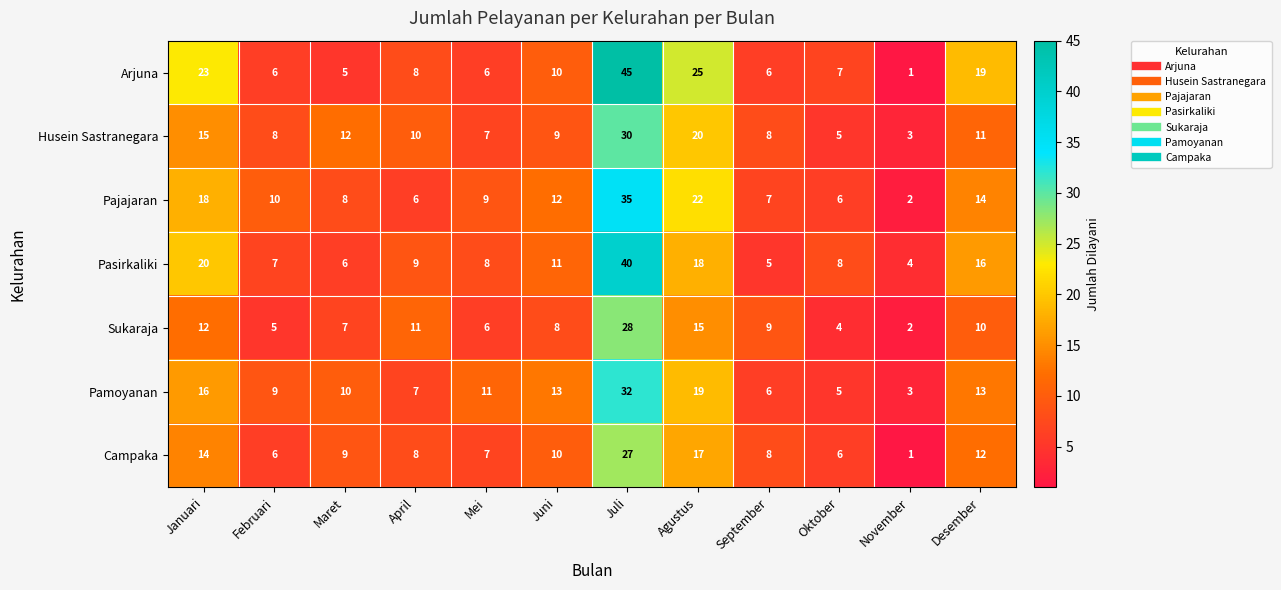

List the series in order of their peak value, lowest first.

Campaka, Sukaraja, Husein Sastranegara, Pamoyanan, Pajajaran, Pasirkaliki, Arjuna